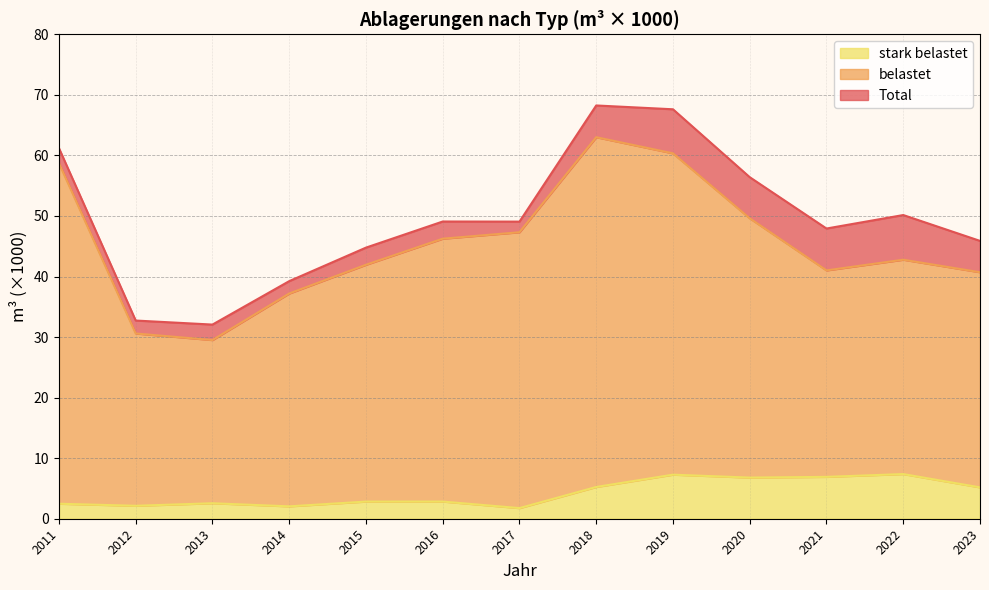

Between 2019 and 2013, which is larger?

2019